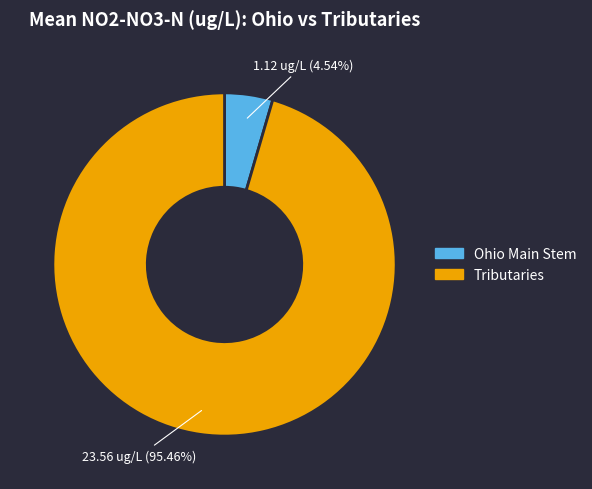

Is there any slice that represents more than half of the pie?

Yes